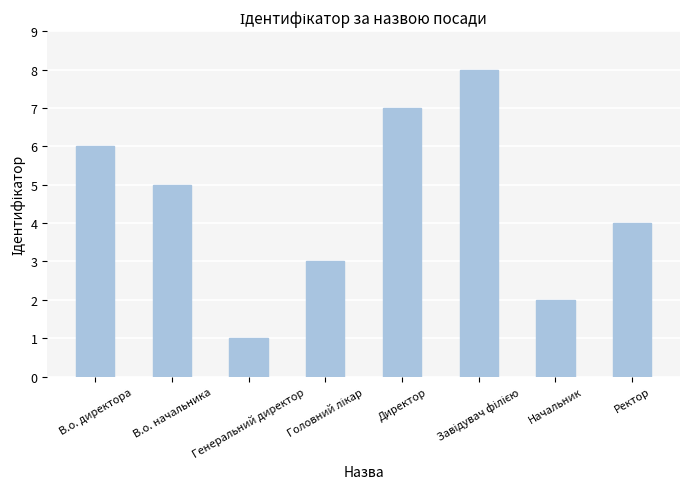

At which label is the value closest to 4?

Ректор